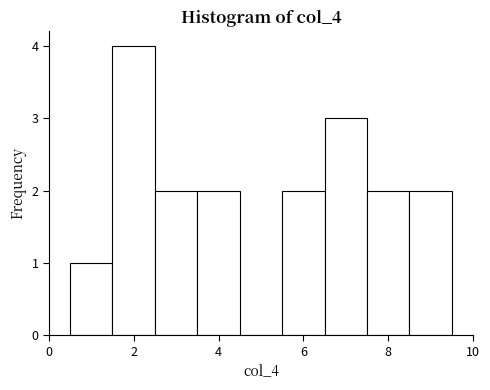

Reading left to right, list every bar in this chart as the range it spans on the x-axis followed by its height. Neither the bar edges nor the heights are printed on the chart, so give them approximately, as read against the axes.

0.5 to 1.5: 1
1.5 to 2.5: 4
2.5 to 3.5: 2
3.5 to 4.5: 2
4.5 to 5.5: 0
5.5 to 6.5: 2
6.5 to 7.5: 3
7.5 to 8.5: 2
8.5 to 9.5: 2